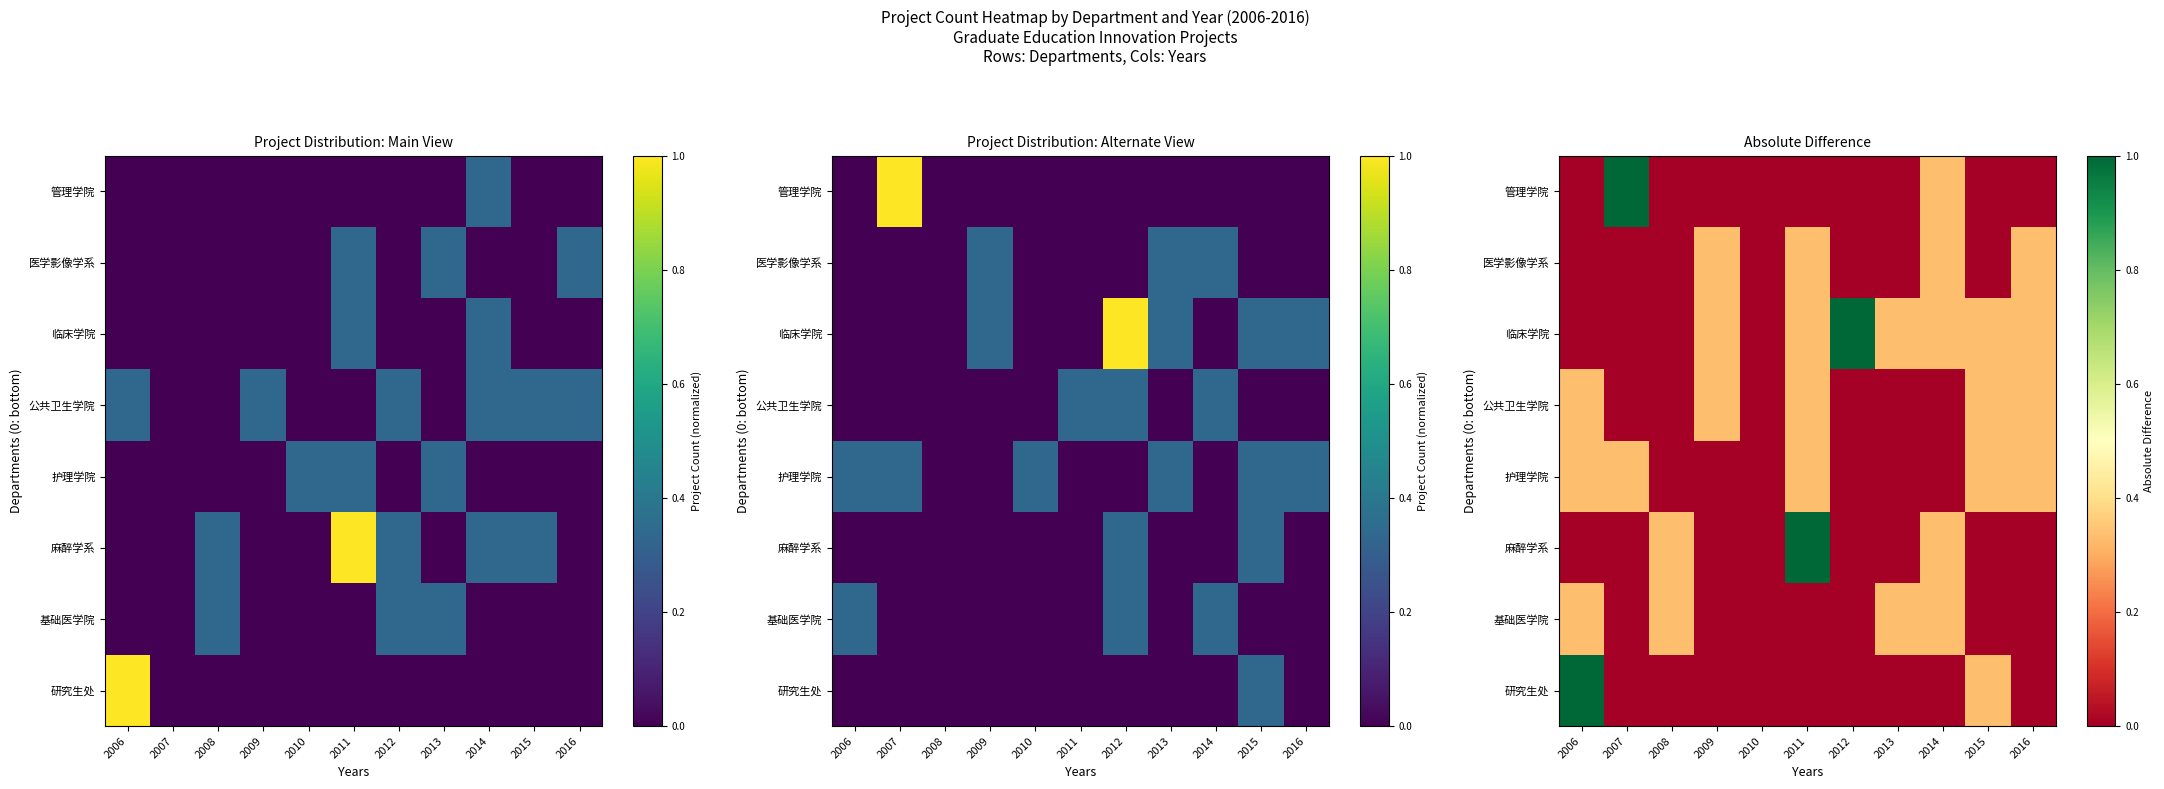

At which category is the sum across all series the highest?

2011